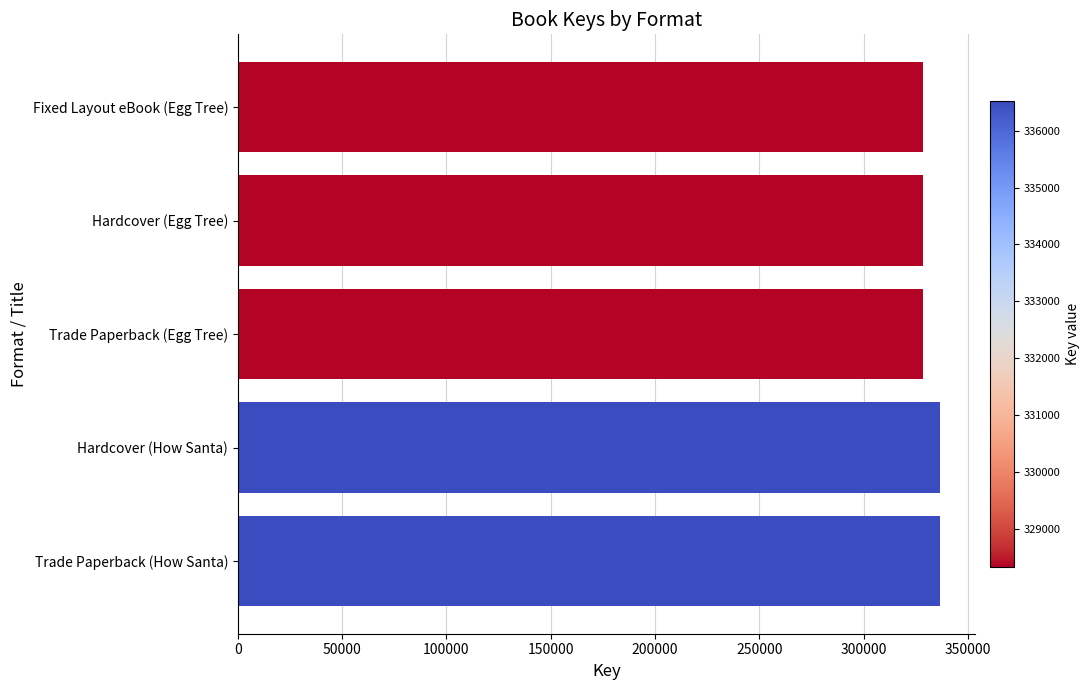

Count the values in the range 328331 to 336518.

5